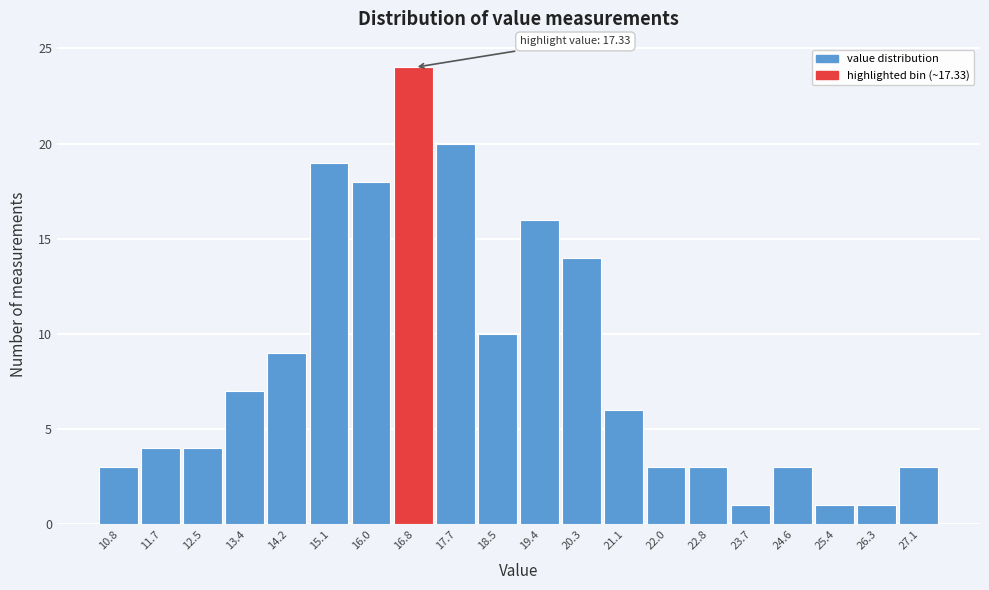

Reading left to right, extract all data points from this chart.

10.8=3	11.7=4	12.5=4	13.4=7	14.2=9	15.1=19	16.0=18	16.8=24	17.7=20	18.5=10	19.4=16	20.3=14	21.1=6	22.0=3	22.8=3	23.7=1	24.6=3	25.4=1	26.3=1	27.1=3